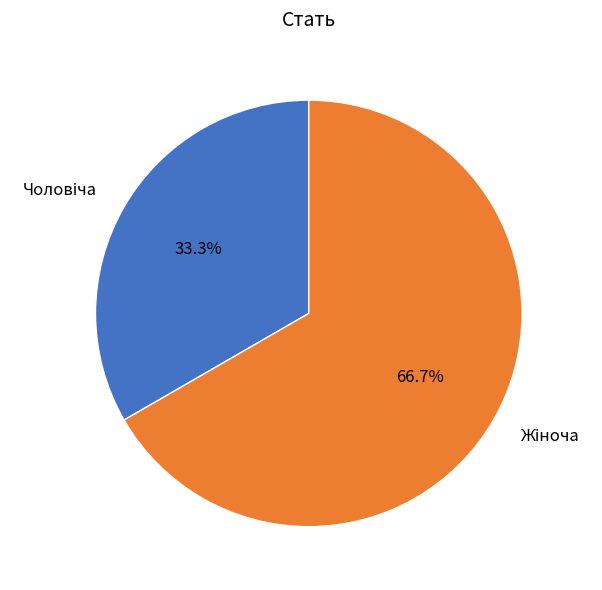

Does any single category account for the majority?

Yes